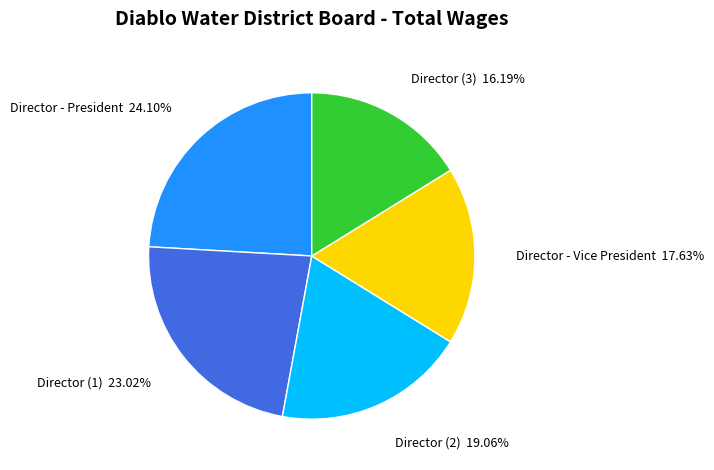

What is the ratio of the value at Director (1) to the value at Director - Vice President?

1.3